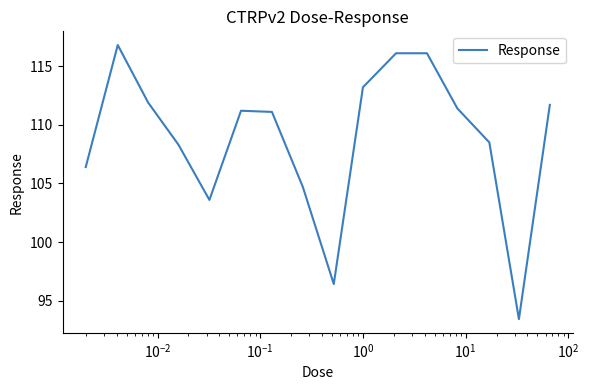

What is the difference between the maximum and minimum values?

23.4